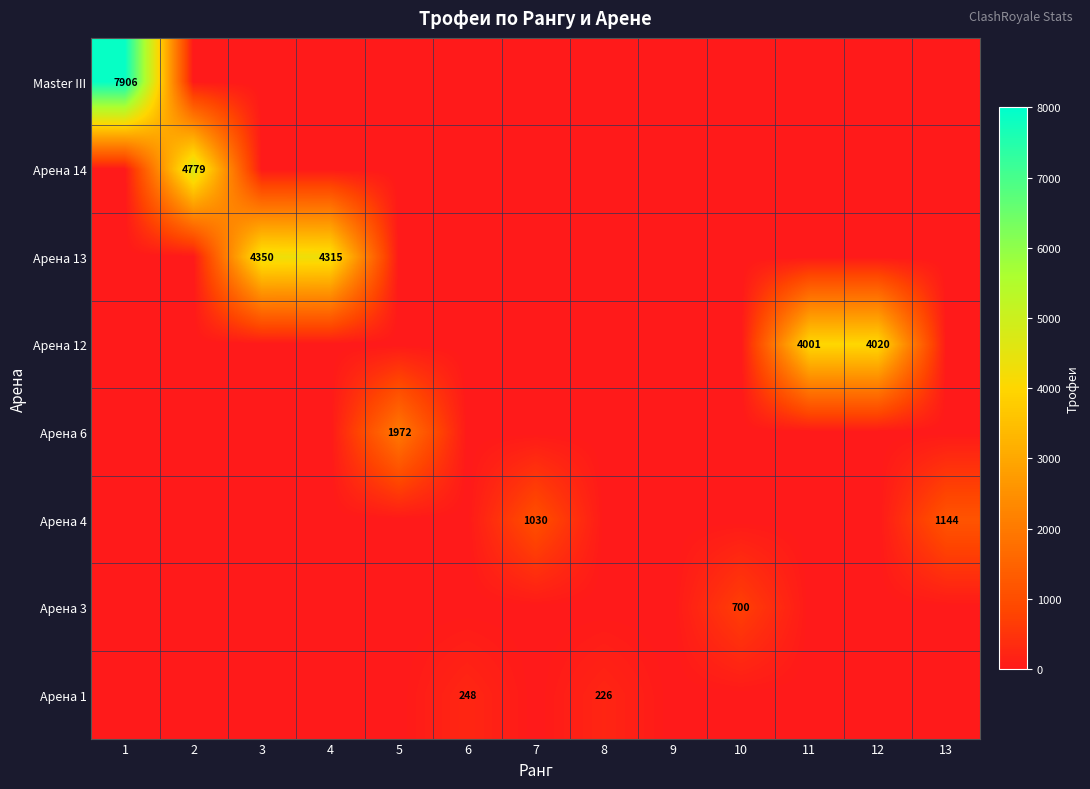

List the series in order of their peak value, highest first.

Master III, Арена 14, Арена 13, Арена 12, Арена 6, Арена 4, Арена 3, Арена 1